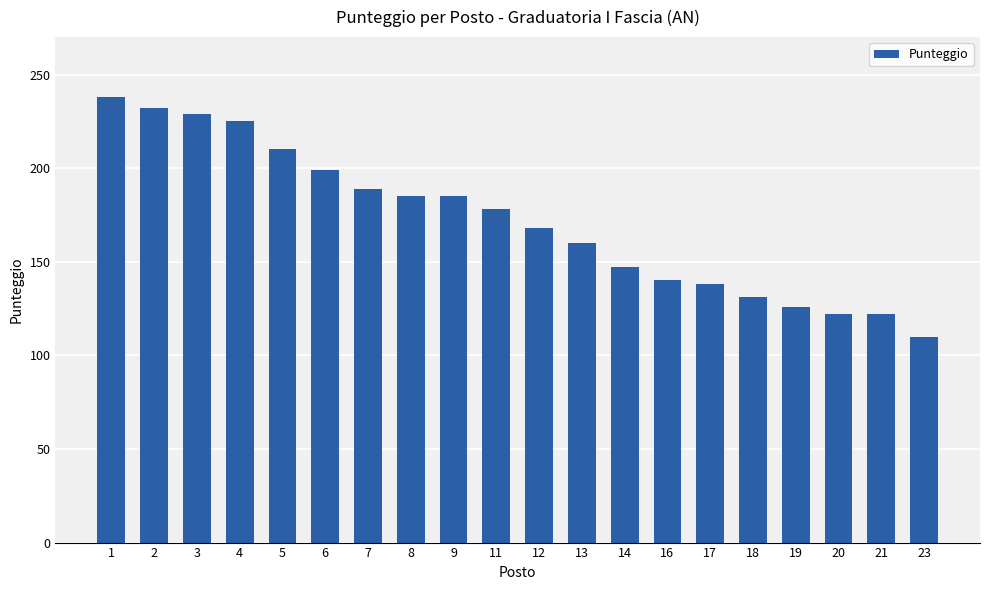

Are the bars grouped side by side (vs. stacked)?

No